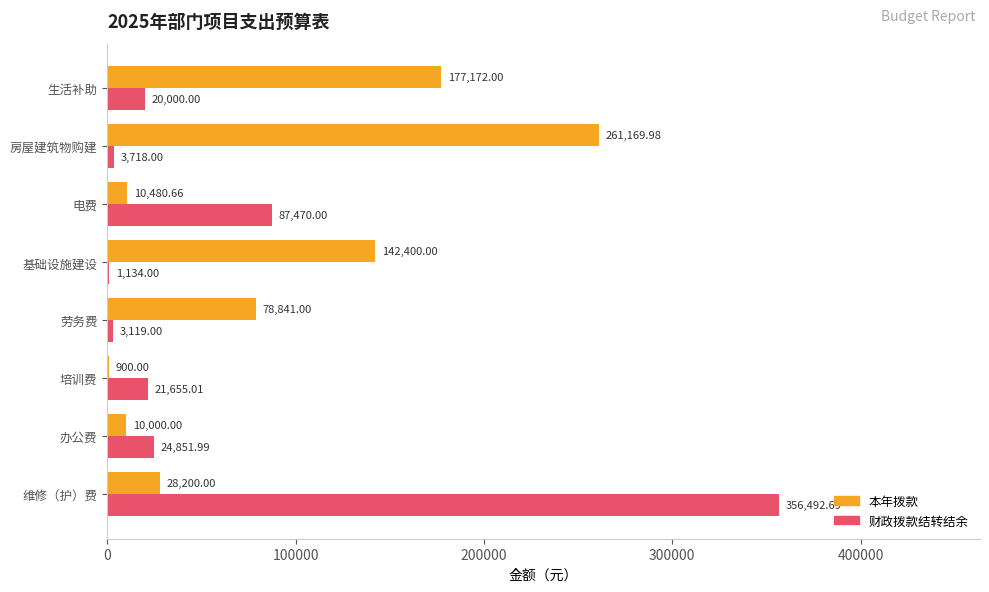

Between 培训费 and 基础设施建设, which series saw the biggest shift?

本年拨款